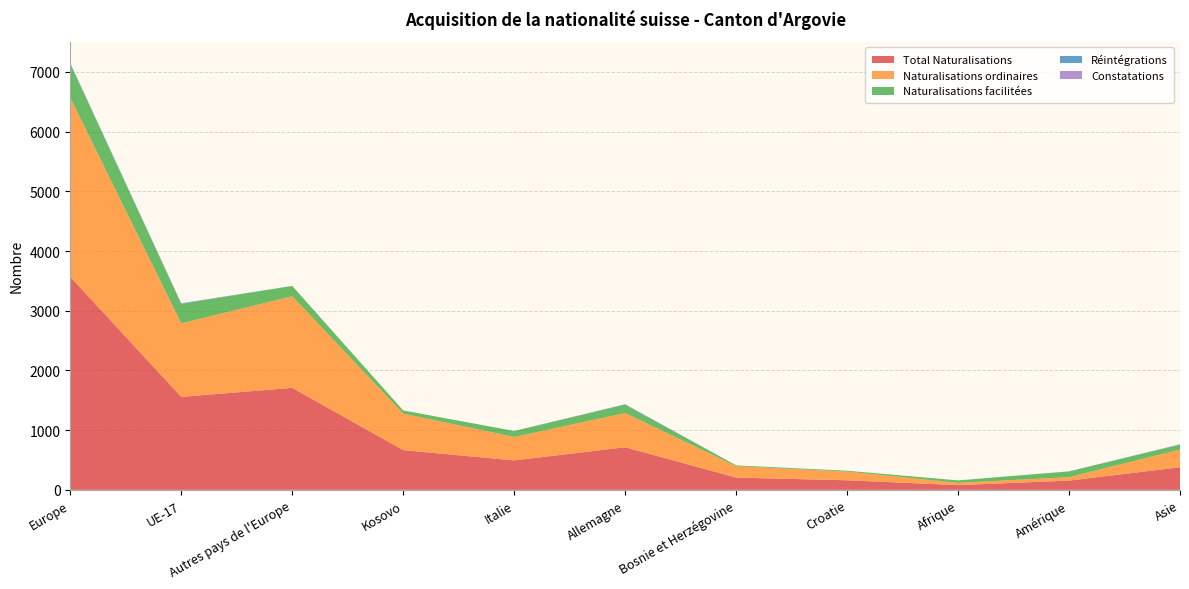

Reading left to right, what are all the values shown in this chart?

Total Naturalisations: Europe=3567	UE-17=1557	Autres pays de l'Europe=1708	Kosovo=665	Italie=493	Allemagne=713	Bosnie et Herzégovine=205	Croatie=160	Afrique=79	Amérique=154	Asie=379
Naturalisations ordinaires: Europe=3001	UE-17=1231	Autres pays de l'Europe=1534	Kosovo=612	Italie=392	Allemagne=574	Bosnie et Herzégovine=191	Croatie=146	Afrique=38	Amérique=58	Asie=296
Naturalisations facilitées: Europe=566	UE-17=326	Autres pays de l'Europe=174	Kosovo=53	Italie=101	Allemagne=139	Bosnie et Herzégovine=14	Croatie=14	Afrique=41	Amérique=96	Asie=83
Réintégrations: Europe=12	UE-17=9	Autres pays de l'Europe=0	Kosovo=0	Italie=0	Allemagne=7	Bosnie et Herzégovine=0	Croatie=0	Afrique=0	Amérique=2	Asie=1
Constatations: Europe=1	UE-17=1	Autres pays de l'Europe=0	Kosovo=0	Italie=0	Allemagne=1	Bosnie et Herzégovine=0	Croatie=0	Afrique=0	Amérique=0	Asie=4